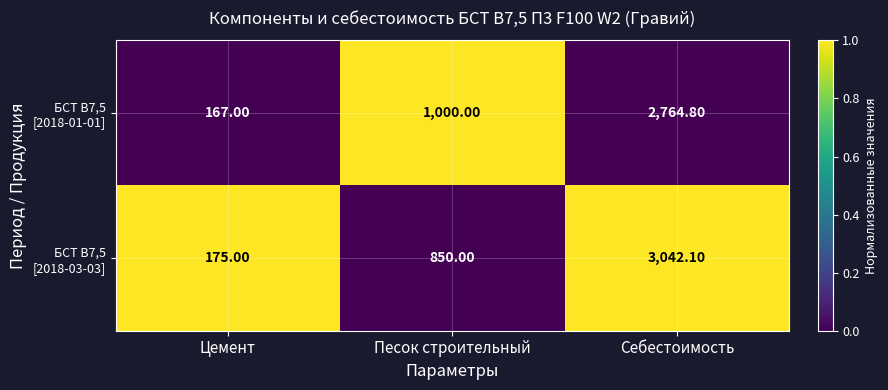

Which label corresponds to the largest value in the chart?

Себестоимость